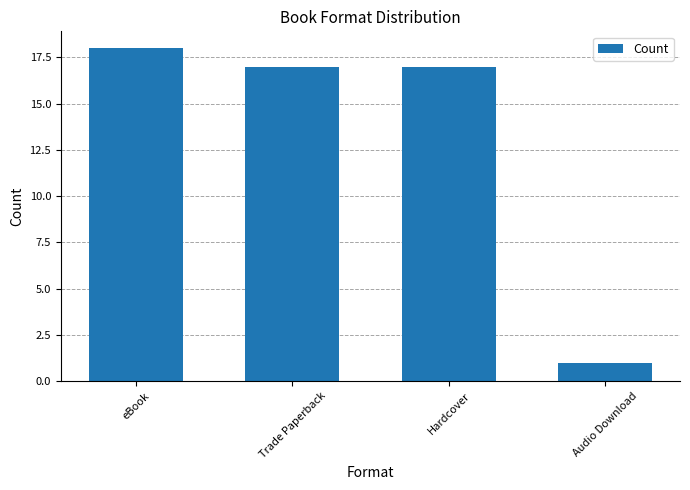

What is the label of the 3rd bar from the right?

Trade Paperback